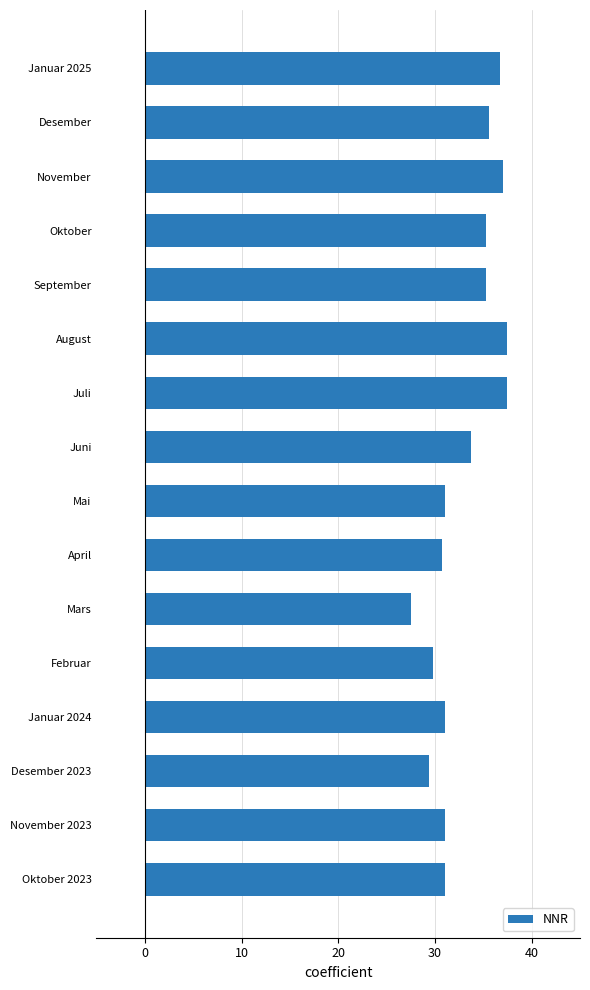

What value does the data have at Juli?

37.4